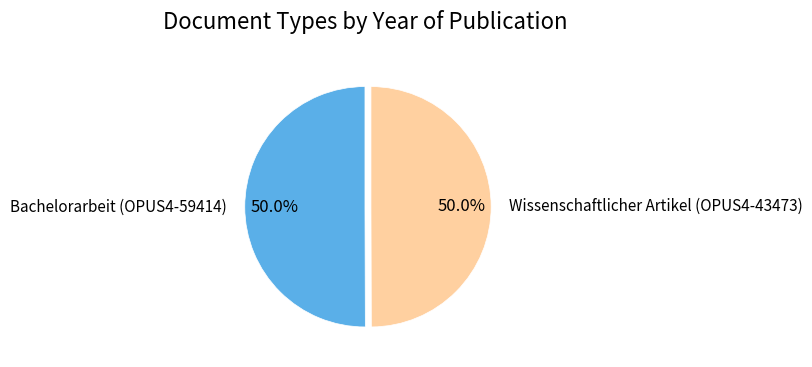

What is the ratio of the value at Bachelorarbeit (OPUS4-59414) to the value at Wissenschaftlicher Artikel (OPUS4-43473)?

1.0